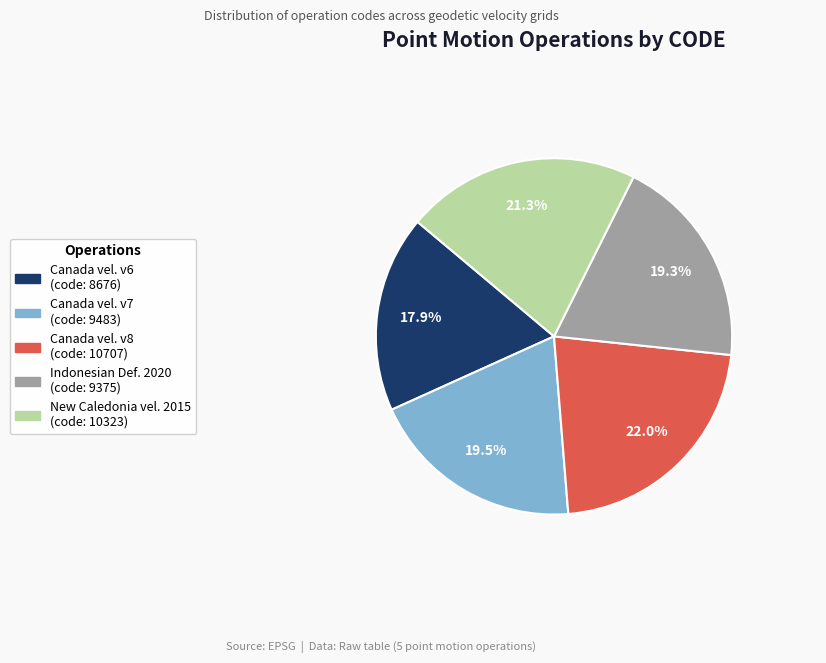

Does any single category account for the majority?

No